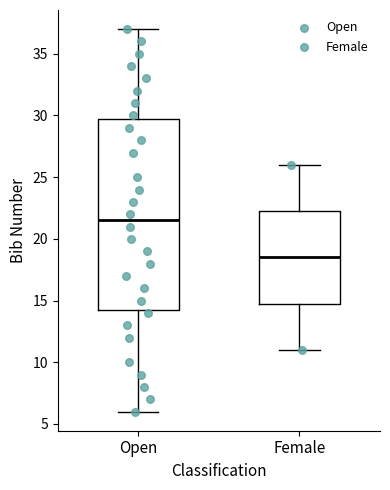

Reading left to right, read every box against the y-axis: the position of its median line, the range the box covers, and the ends of its whiskers. The values are not printed on the chart, so give them approximately, as read against the axis.

Open: median 21.5, box 14.5 to 30.0, whiskers 6.0 to 37.0
Female: median 18.5, box 15.0 to 22.5, whiskers 11.0 to 26.0